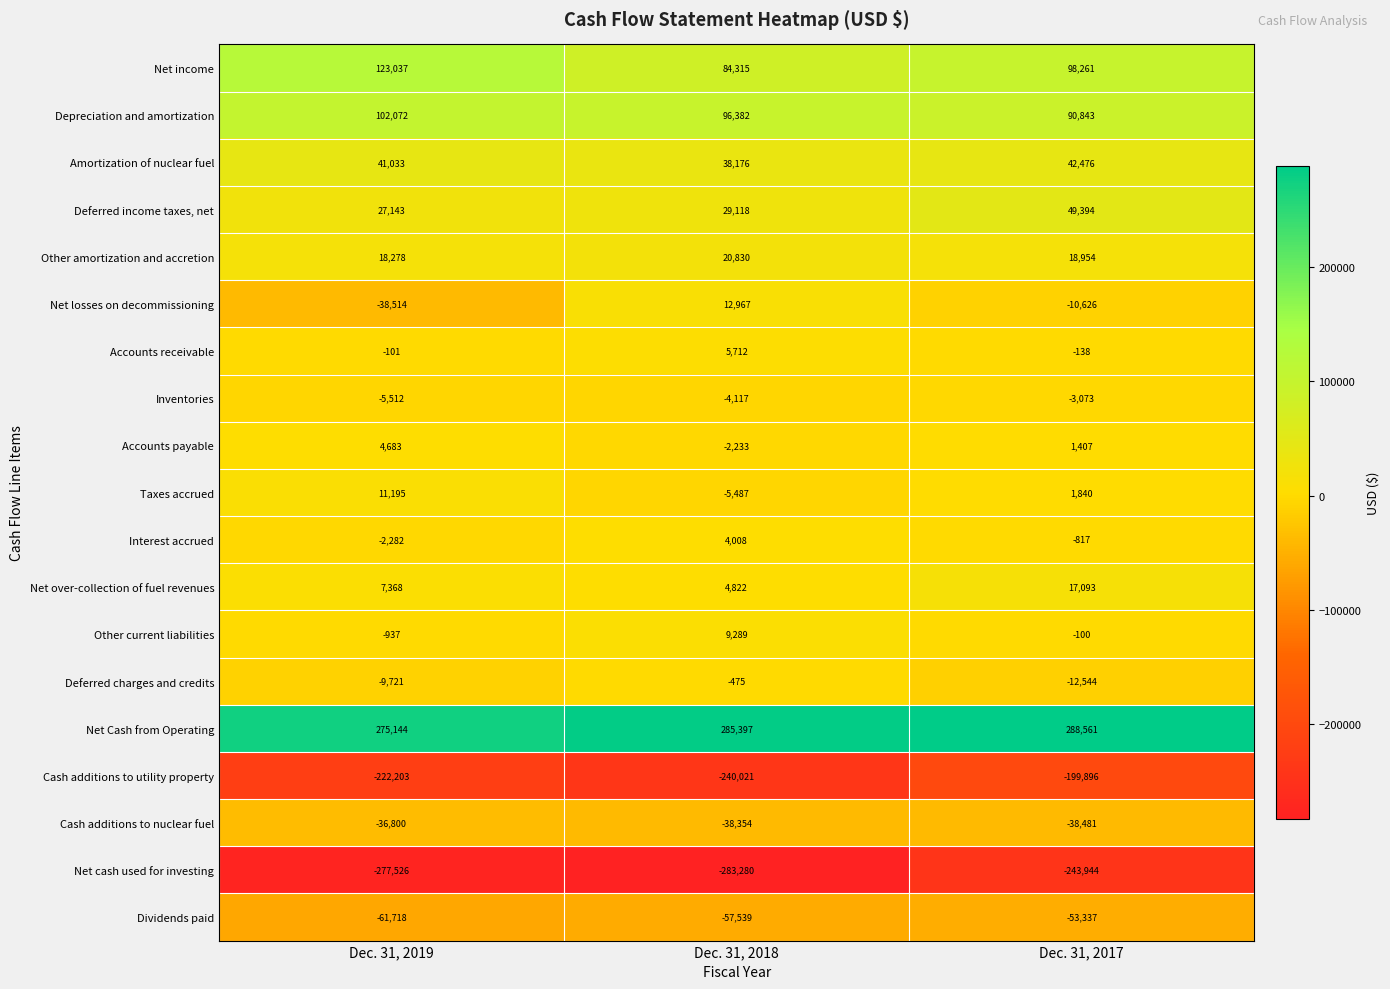

What is the approximate value of Cash additions to utility property at Dec. 31, 2018, to the nearest 50?

-240000